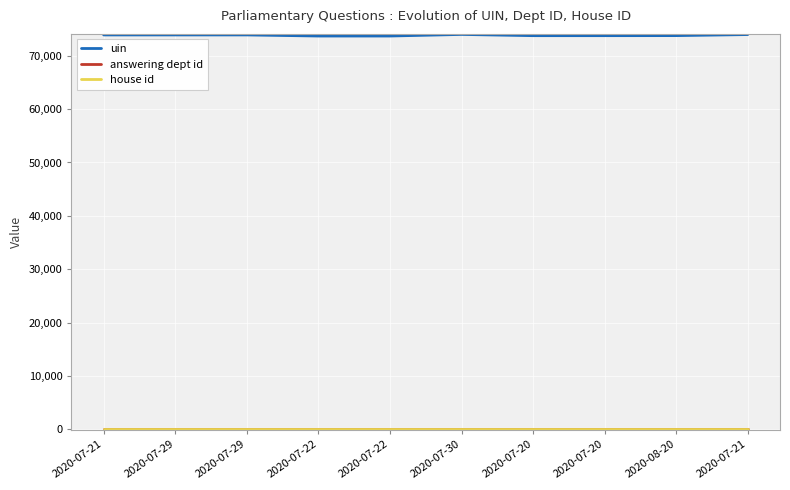

Is this an area chart (filled region under the line)?

No